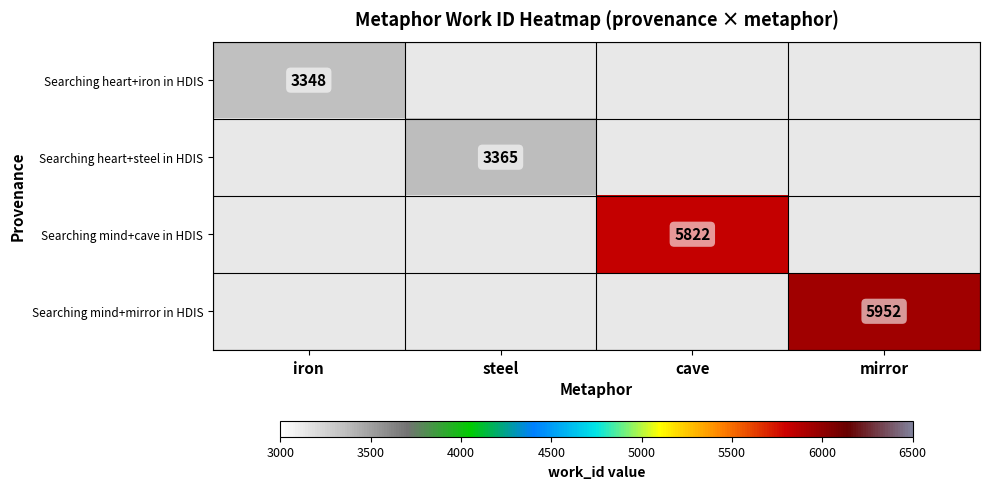

What is the minimum value shown in the chart?

3348.0